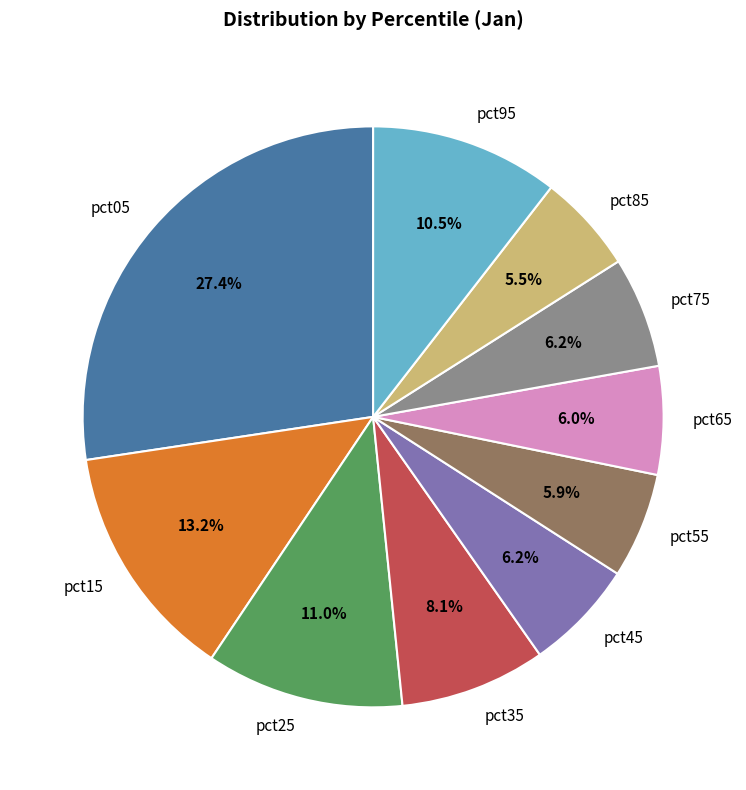

Which has a higher value, pct75 or pct05?

pct05